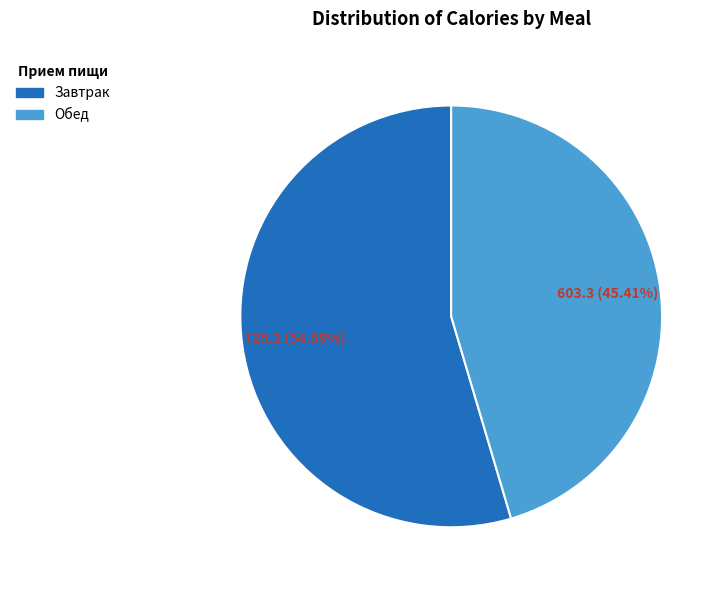

How many slices are in this pie chart?

2